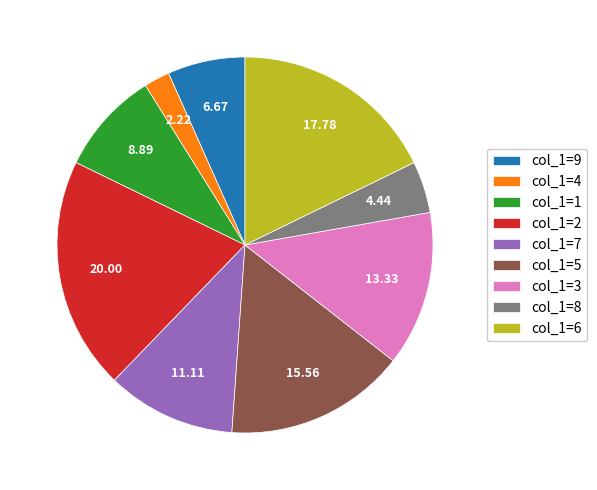

Between col_1=1 and col_1=6, which is larger?

col_1=6